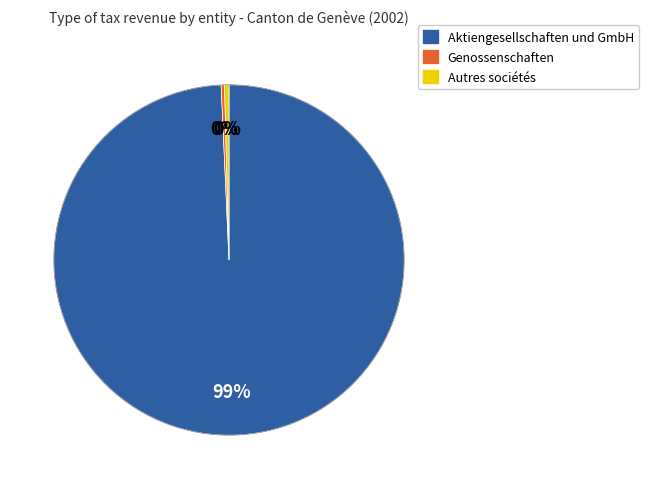

To the nearest percent, what is the average slice percentage?

33%